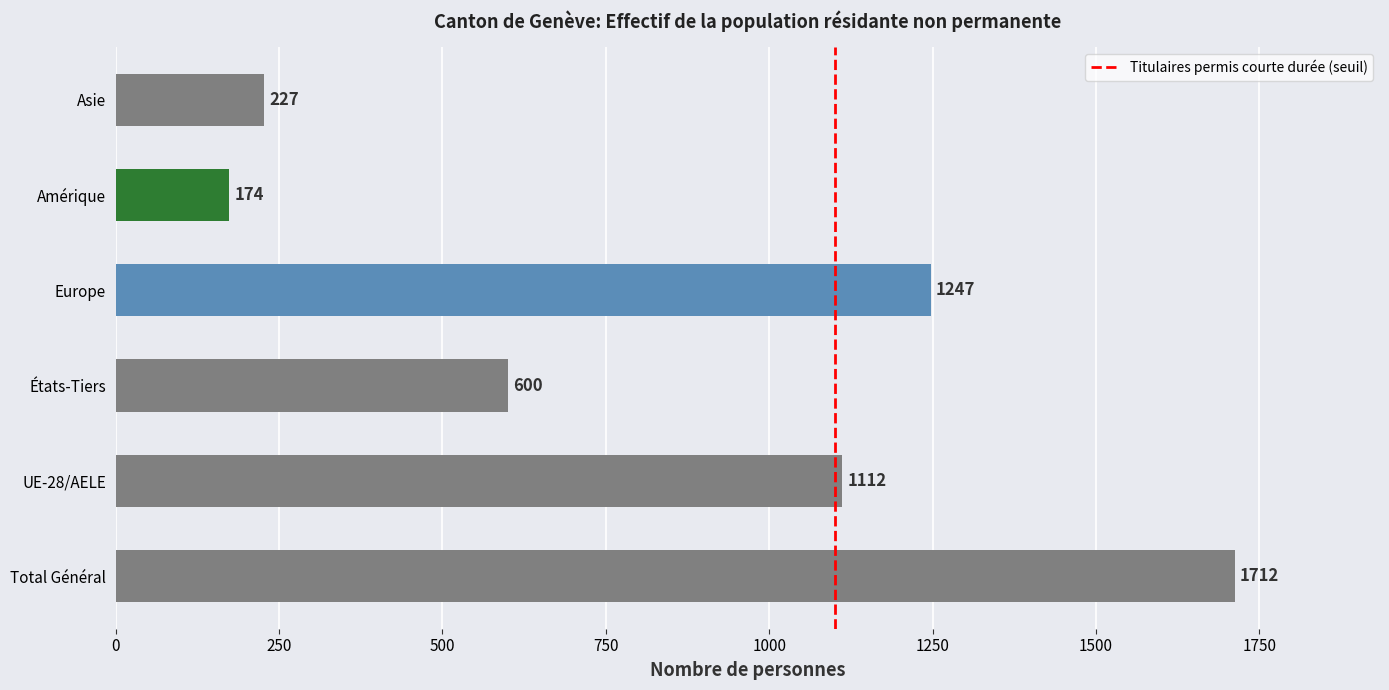

What is the change in value from États-Tiers to Amérique?

-426